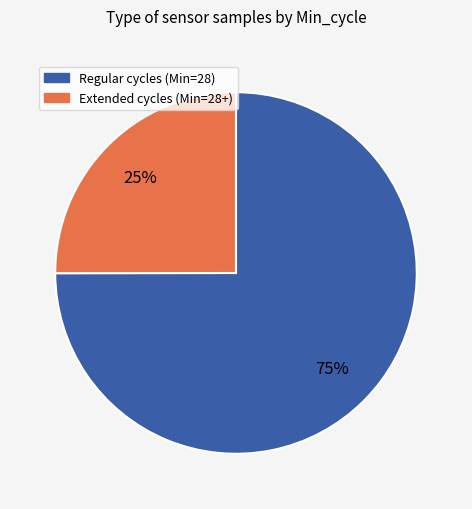

Is there a majority slice in this chart?

Yes